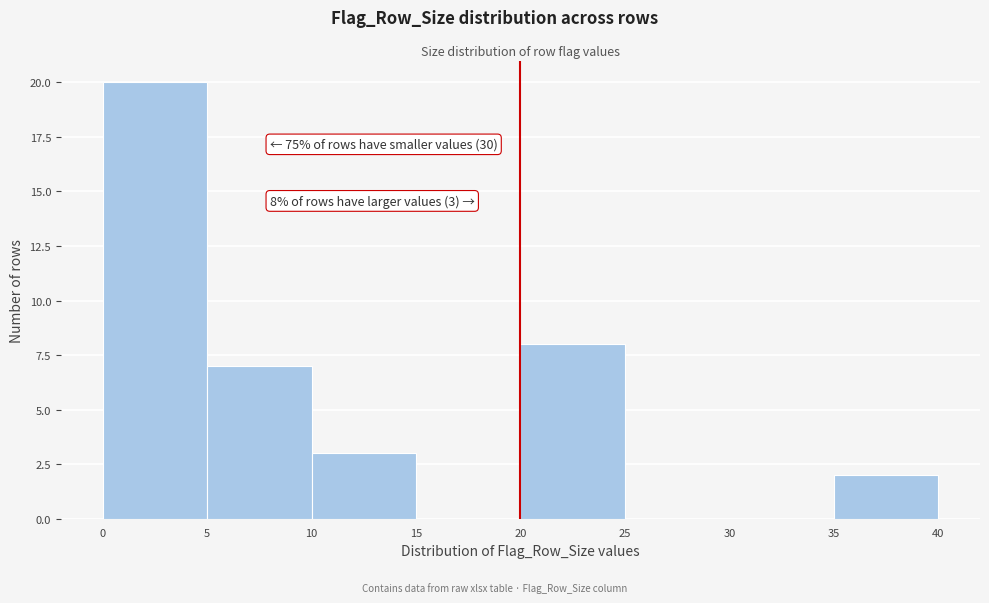

Which range on the x-axis has the tallest bar?

0 to 5